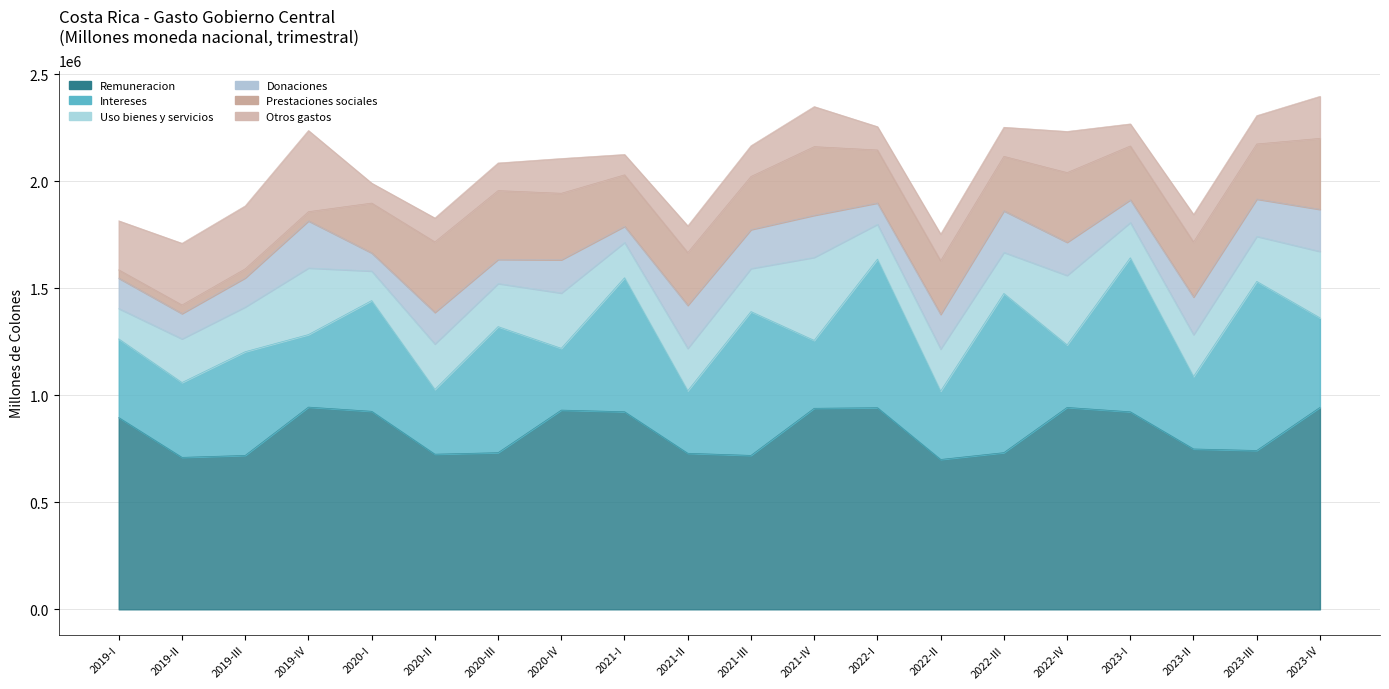

Count the number of categories in the chart.

20